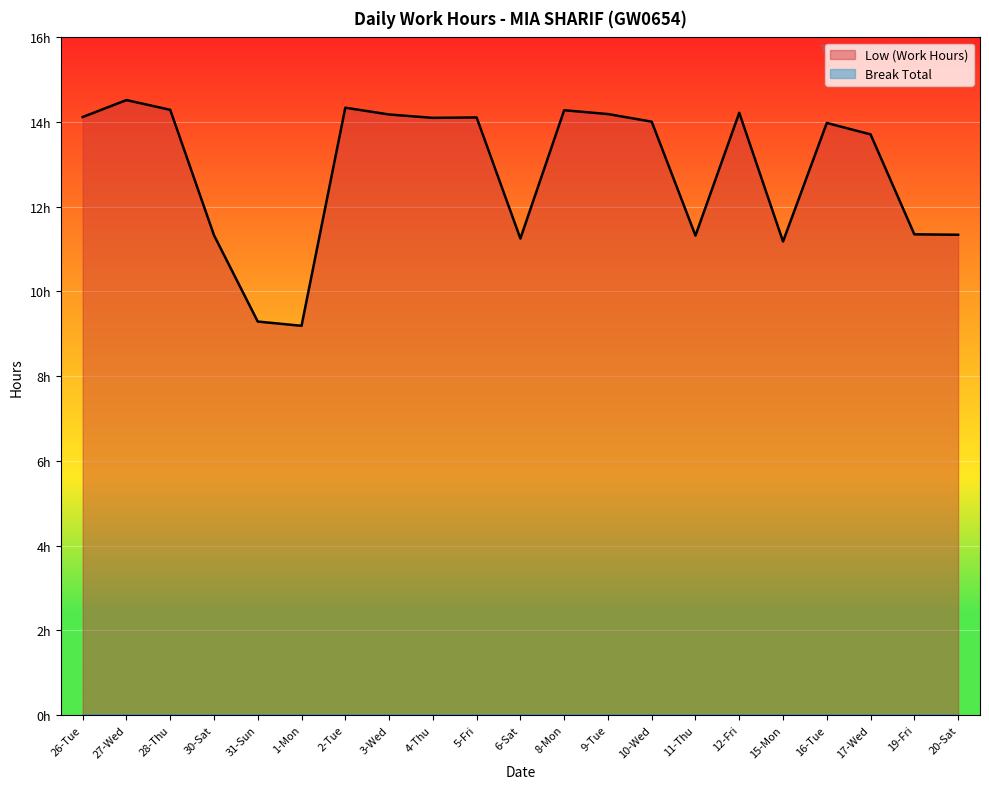

At which label is the value closest to 11?

15-Mon